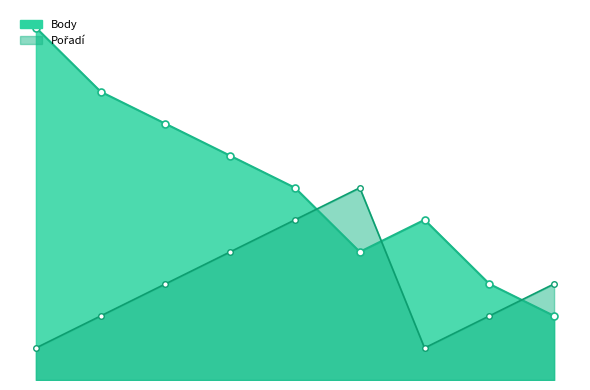

Reading left to right, what are all the values shown in this chart?

Body: 11	9	8	7	6	4	5	3	2
Pořadí: 1	2	3	4	5	6	1	2	3